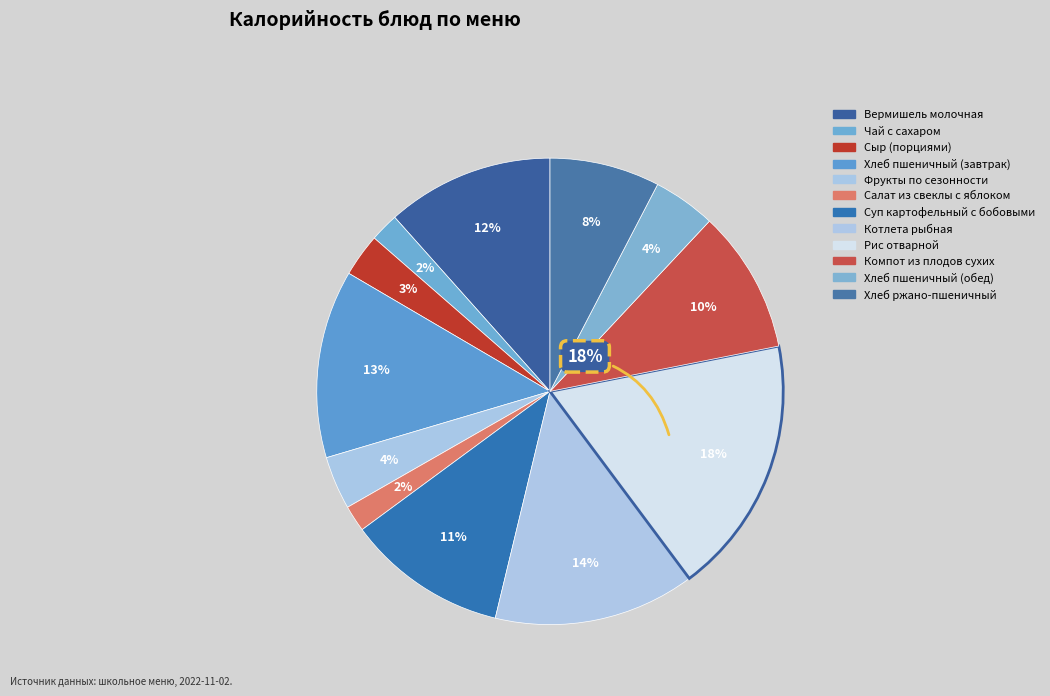

Between Сыр (порциями) and Котлета рыбная, which is larger?

Котлета рыбная